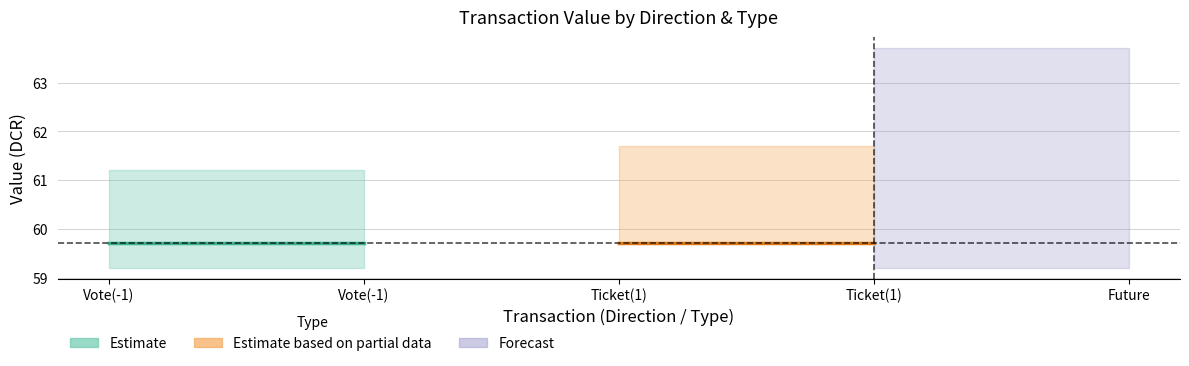

What is the label of the 2nd point from the left?

Vote(-1)